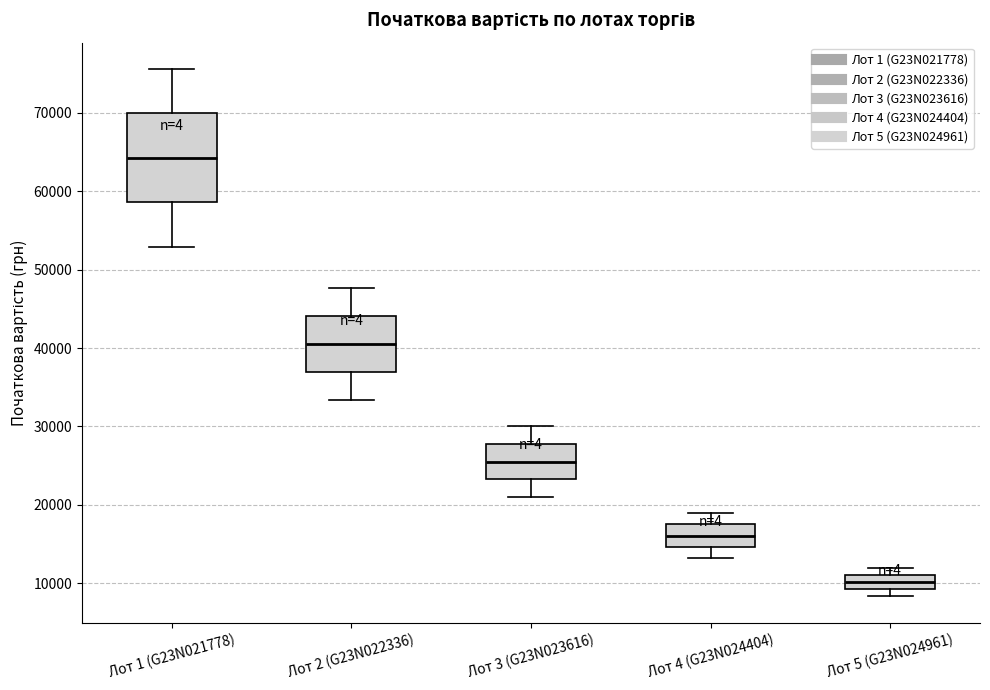

Reading left to right, read every box against the y-axis: the position of its median line, the range the box covers, and the ends of its whiskers. The values are not printed on the chart, so give them approximately, as read against the axis.

Лот 1 (G23N021778): median 64000, box 59000 to 70000, whiskers 53000 to 76000
Лот 2 (G23N022336): median 40000, box 37000 to 44000, whiskers 33000 to 48000
Лот 3 (G23N023616): median 26000, box 23000 to 28000, whiskers 21000 to 30000
Лот 4 (G23N024404): median 16000, box 15000 to 17000, whiskers 13000 to 19000
Лот 5 (G23N024961): median 10000, box 9000 to 11000, whiskers 8000 to 12000